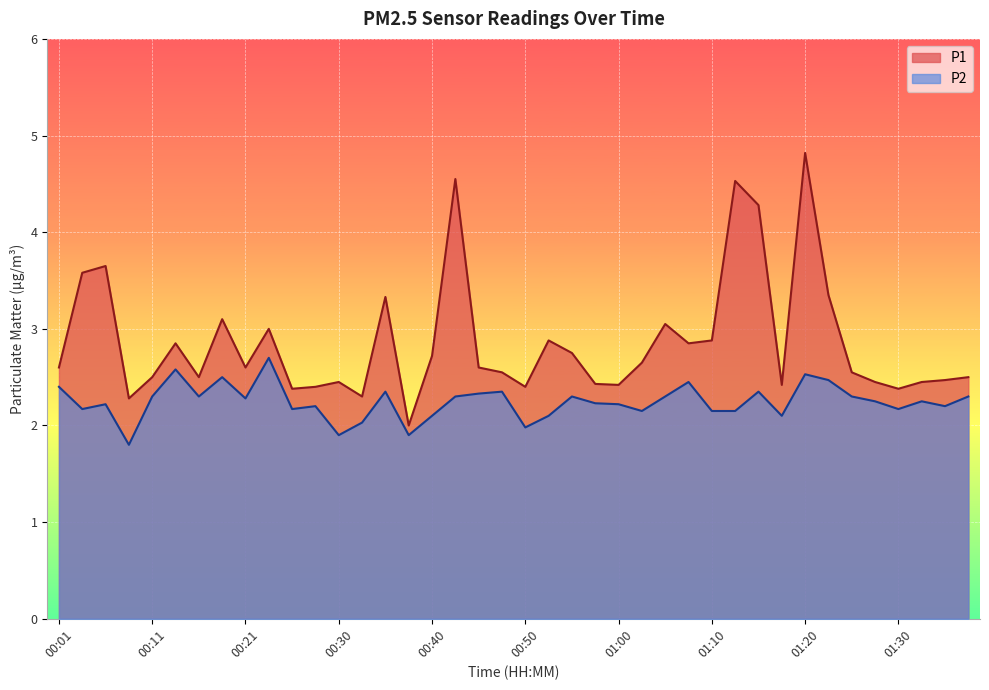

What is the label of the 3rd point from the left?

00:06